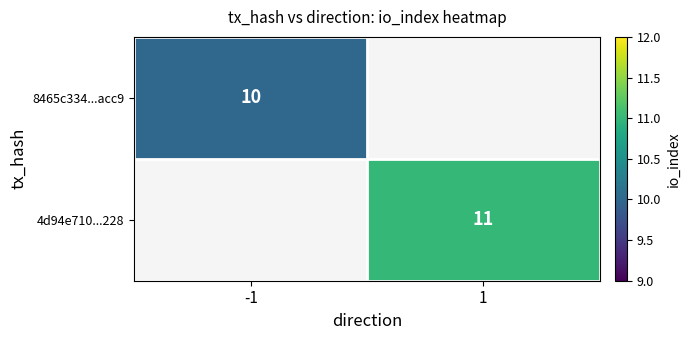

True or false: 8465c334...acc9 has a value of 14 at -1.

False